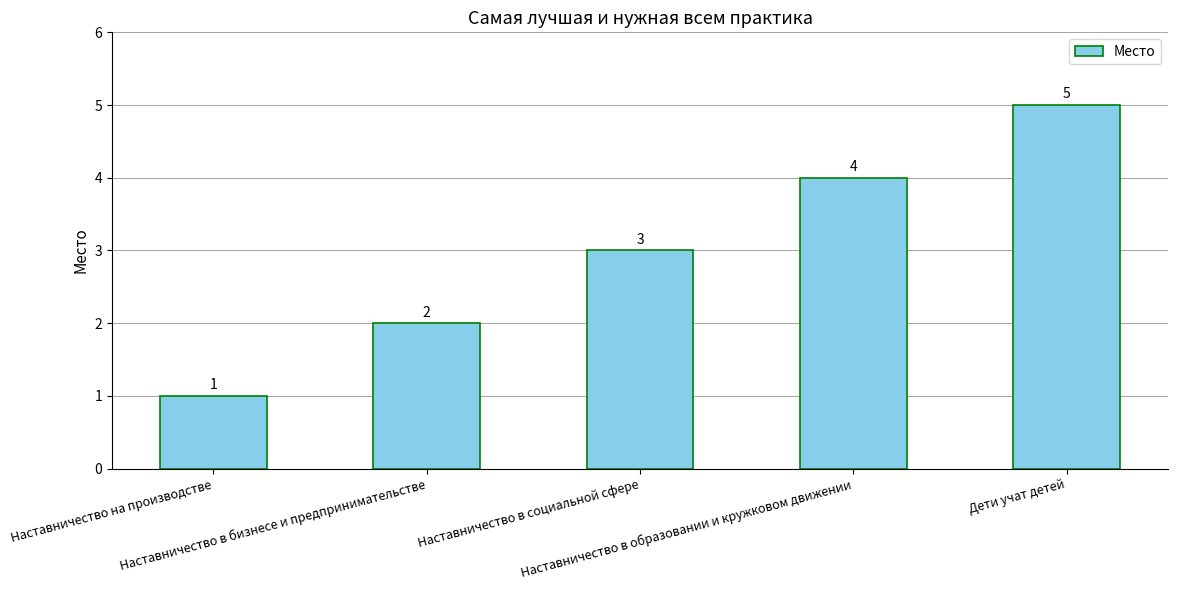

Count the values in the range 2 to 4.

3